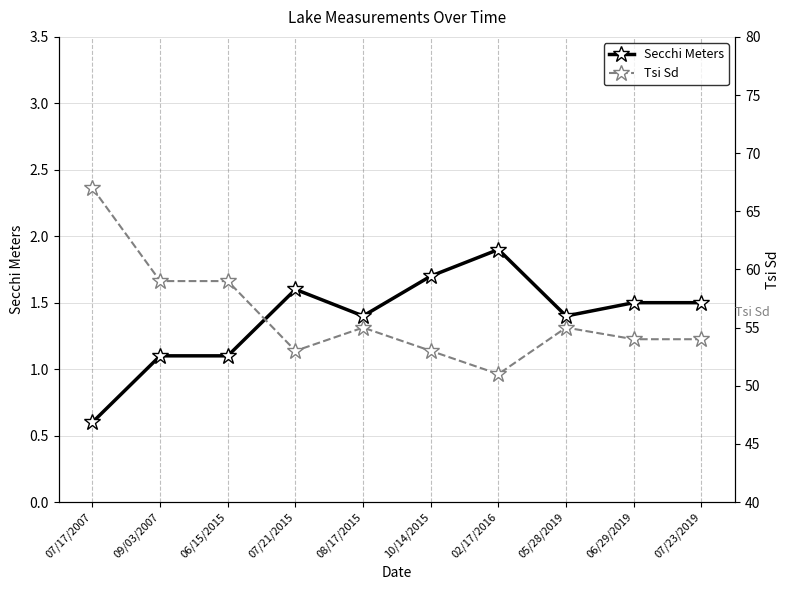

What is the minimum value shown in the chart?

0.6